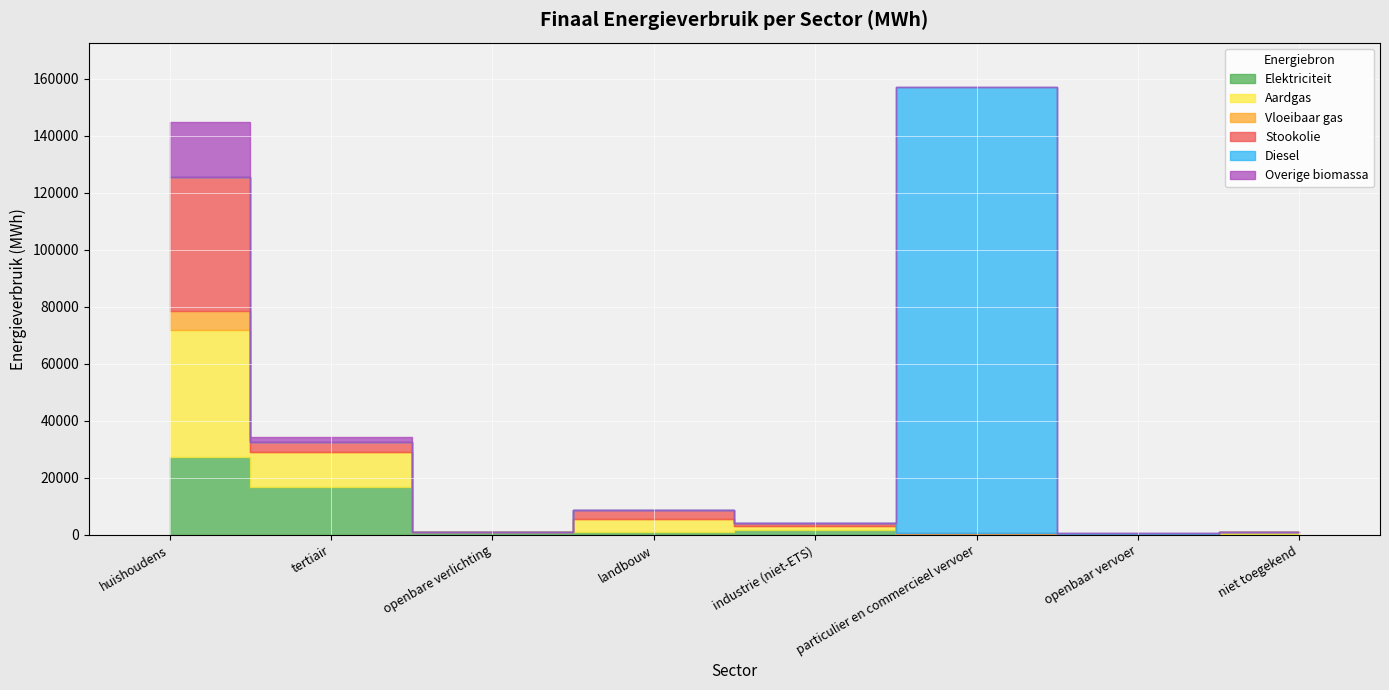

What is the difference between the highest and lowest values at huishoudens?

47113.2